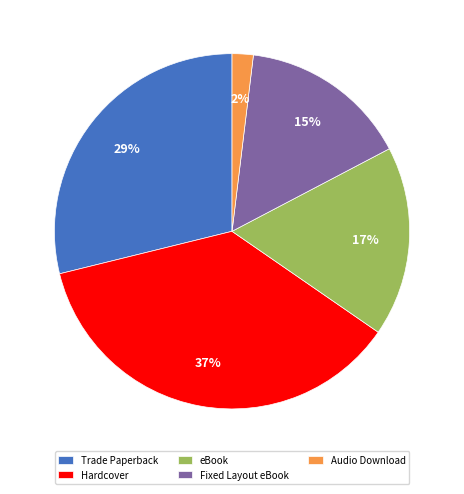

What is the ratio of the value at Trade Paperback to the value at Hardcover?

0.8